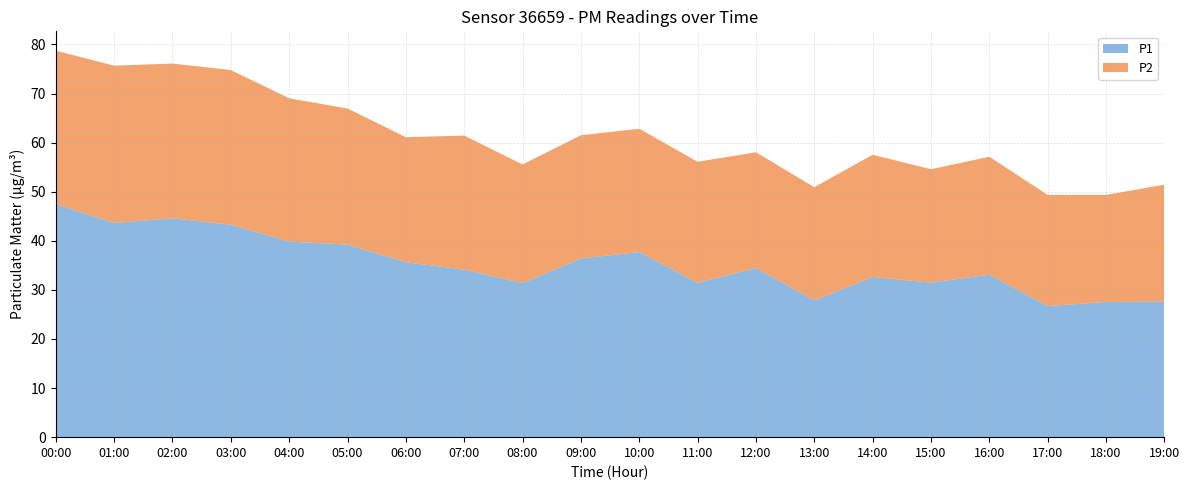

Reading left to right, transcribe all the data shown in this chart.

P1: 00:00=47.5	01:00=43.6	02:00=44.6	03:00=43.3	04:00=39.8	05:00=39.2	06:00=35.6	07:00=34.1	08:00=31.4	09:00=36.4	10:00=37.7	11:00=31.4	12:00=34.5	13:00=27.8	14:00=32.6	15:00=31.5	16:00=33.1	17:00=26.7	18:00=27.6	19:00=27.6
P2: 00:00=31.2	01:00=32.0	02:00=31.5	03:00=31.5	04:00=29.2	05:00=27.7	06:00=25.5	07:00=27.3	08:00=24.2	09:00=25.1	10:00=25.1	11:00=24.6	12:00=23.6	13:00=23.1	14:00=24.9	15:00=23.1	16:00=24.0	17:00=22.6	18:00=21.8	19:00=23.8